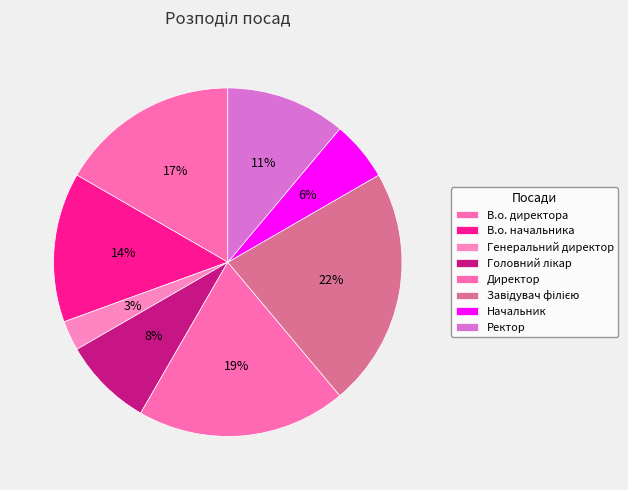

Count the number of slices in the pie.

8